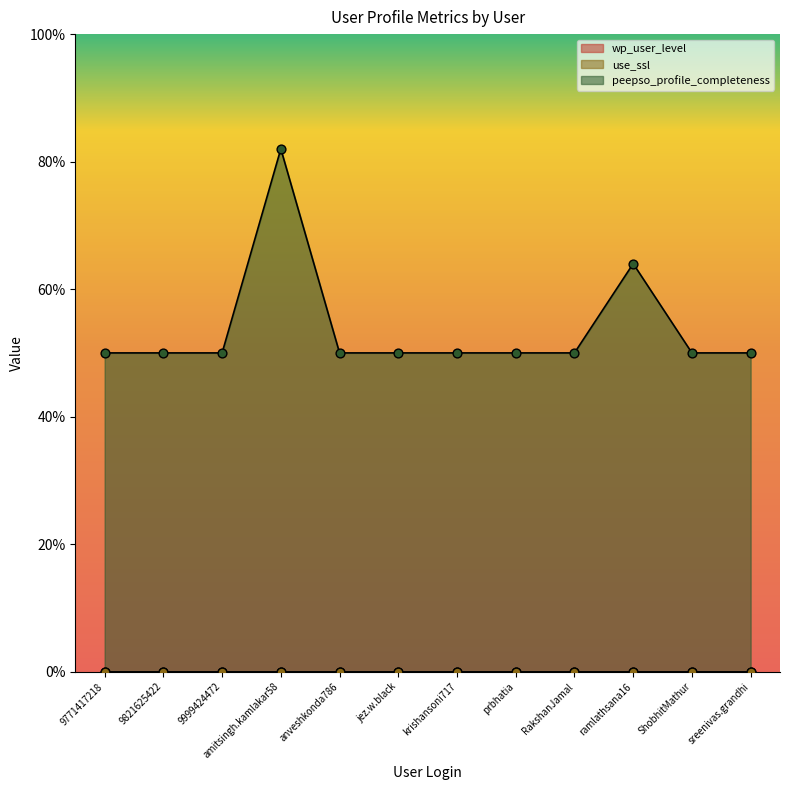

At how many categories does at least one series exceed 40?

12